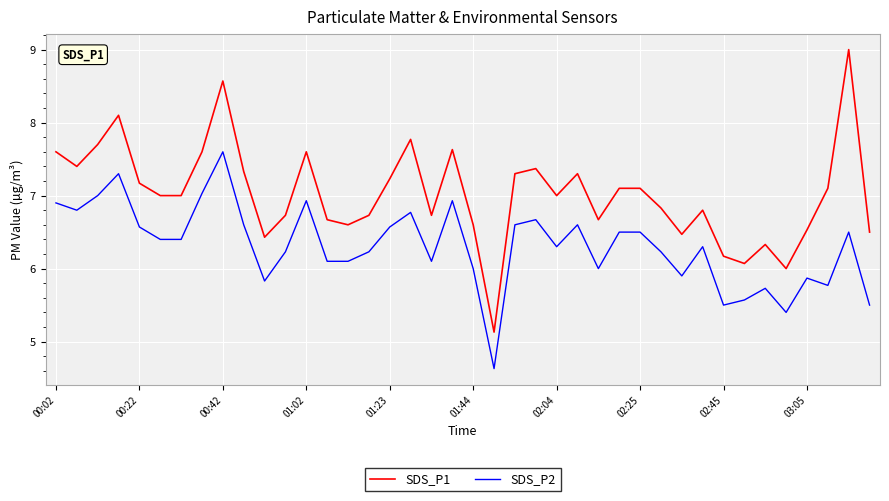

True or false: SDS_P1 and SDS_P2 intersect in this chart.

False